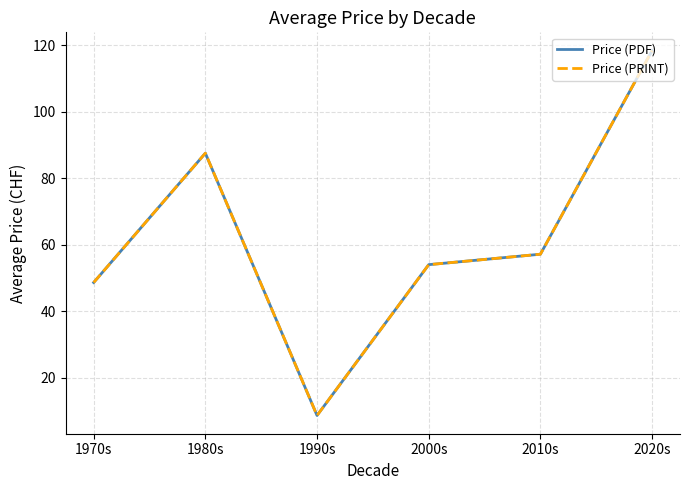

What is the value of the Price (PRINT) point at the 6th from the left?

118.4